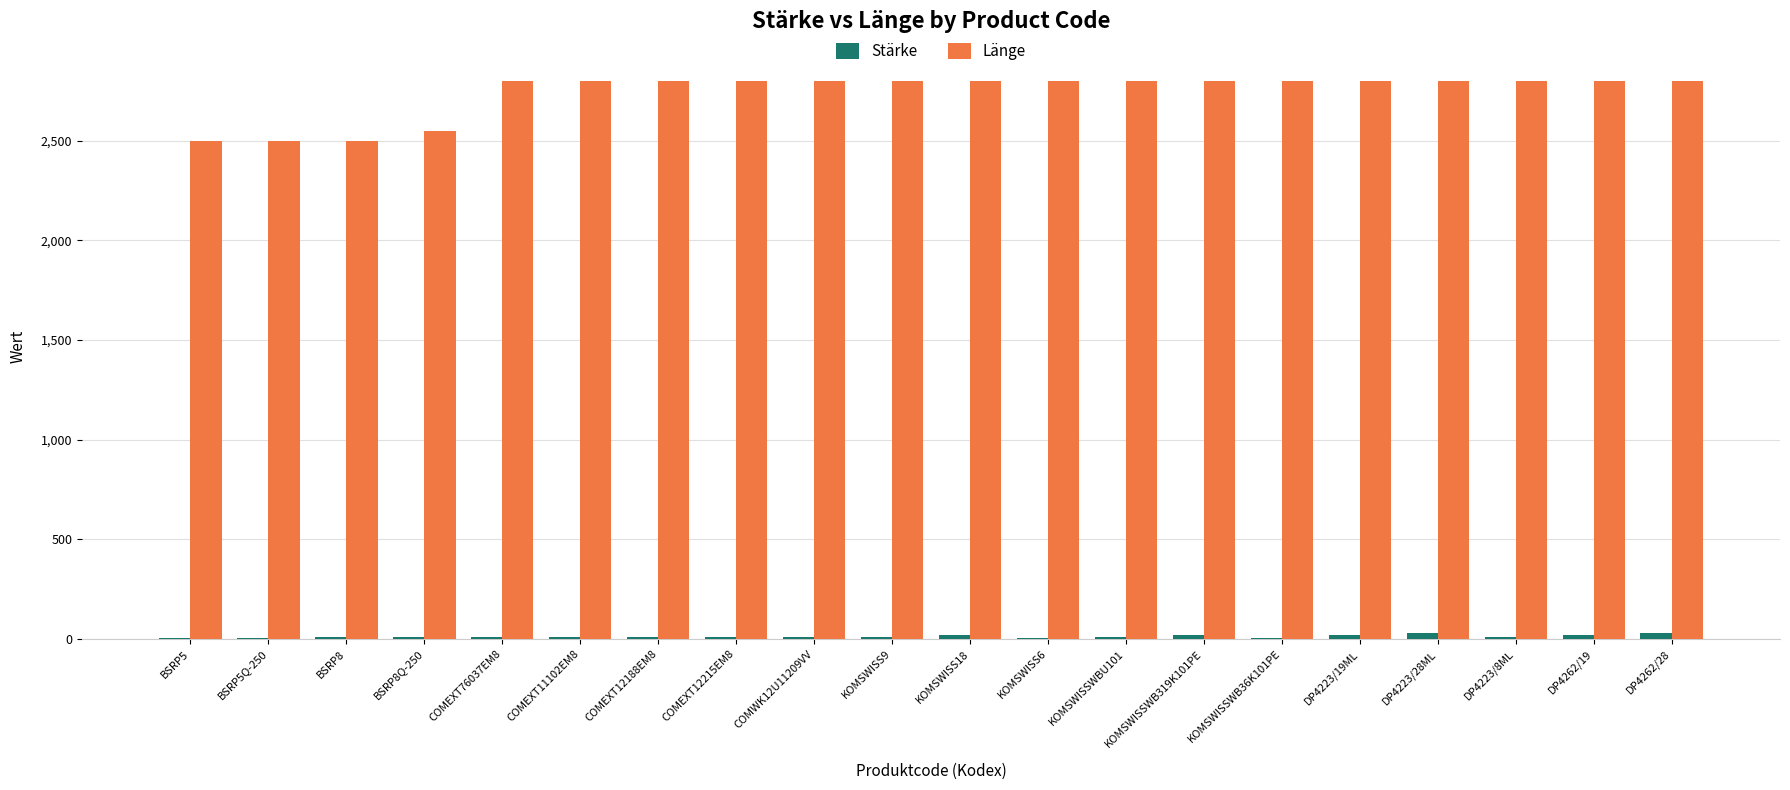

Count the number of data series in this chart.

2